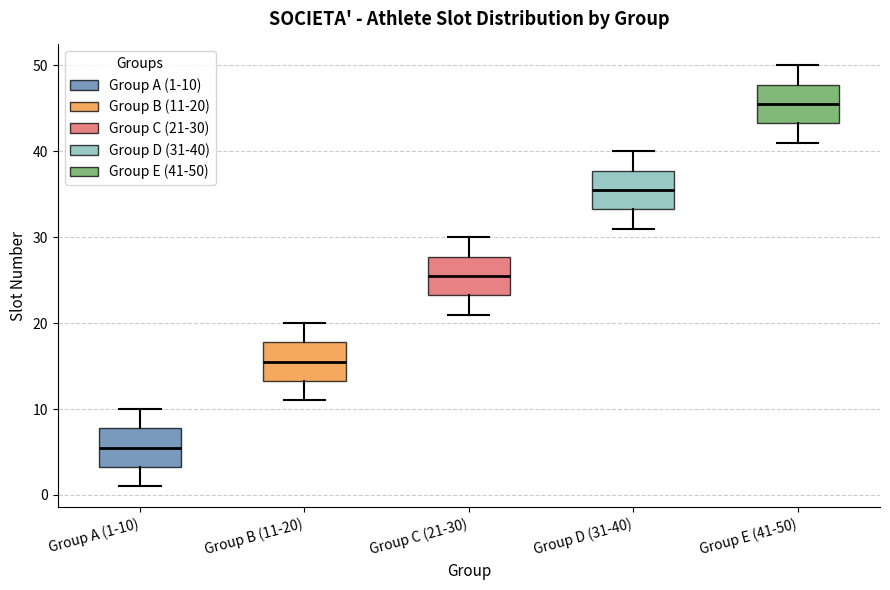

Reading left to right, read every box against the y-axis: the position of its median line, the range the box covers, and the ends of its whiskers. The values are not printed on the chart, so give them approximately, as read against the axis.

Group A (1-10): median 6, box 3 to 8, whiskers 1 to 10
Group B (11-20): median 16, box 13 to 18, whiskers 11 to 20
Group C (21-30): median 26, box 23 to 28, whiskers 21 to 30
Group D (31-40): median 36, box 33 to 38, whiskers 31 to 40
Group E (41-50): median 46, box 43 to 48, whiskers 41 to 50